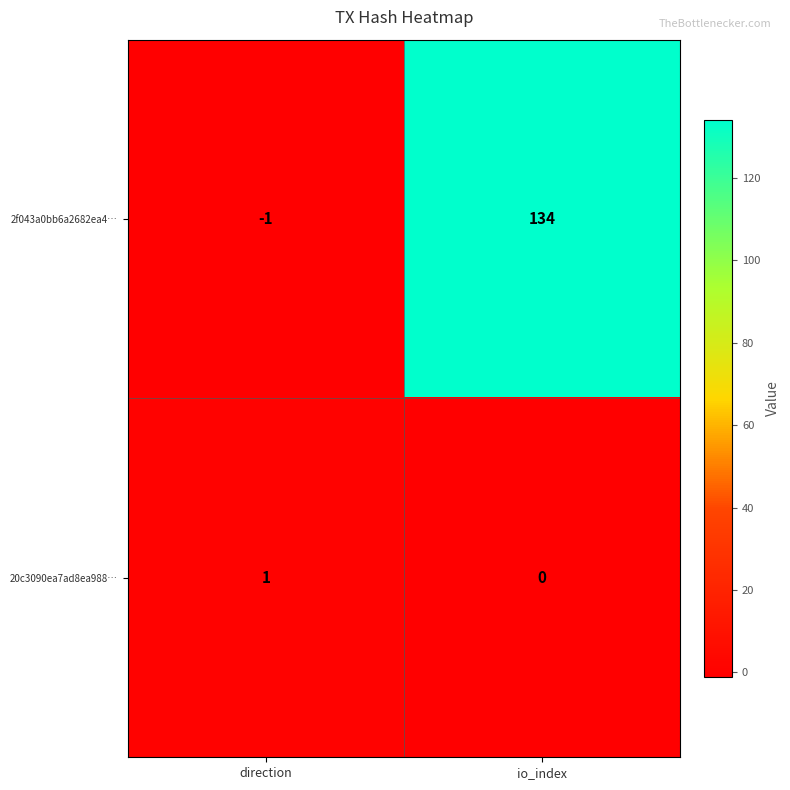

How many distinct data groups are displayed?

2